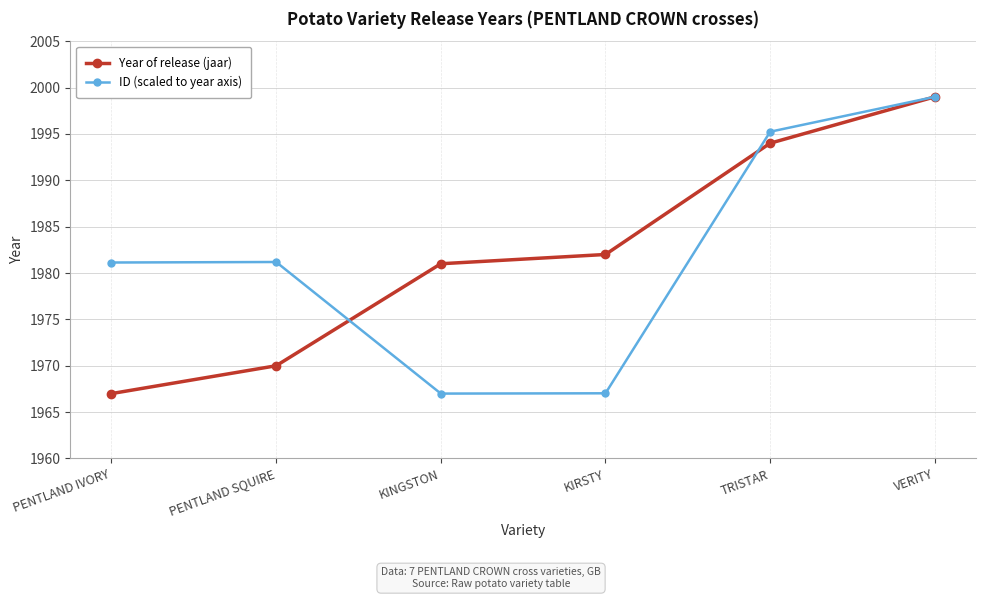

What is the spread (max minus min) of values at PENTLAND SQUIRE?

11.2